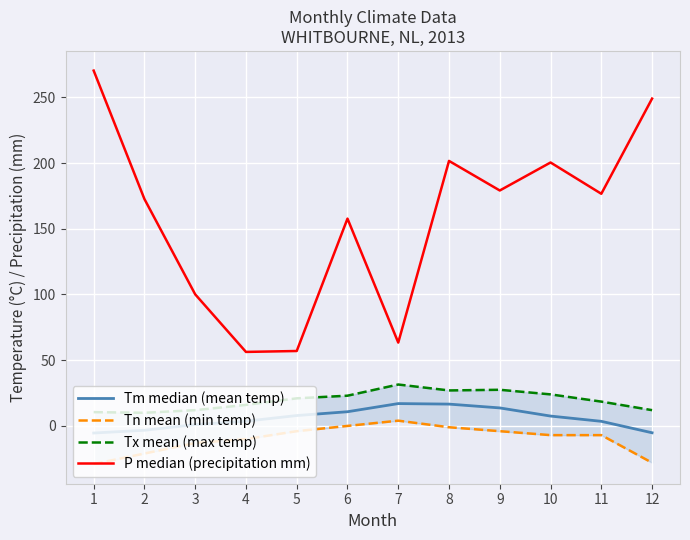

Count the number of categories in the chart.

12